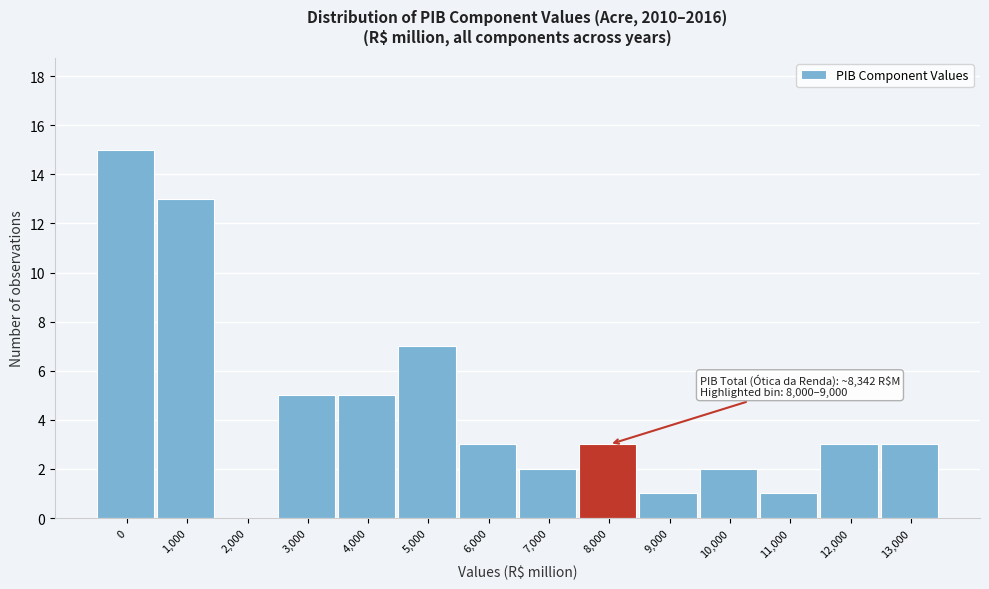

Reading left to right, extract all data points from this chart.

0=15	1,000=13	2,000=0	3,000=5	4,000=5	5,000=7	6,000=3	7,000=2	8,000=3	9,000=1	10,000=2	11,000=1	12,000=3	13,000=3